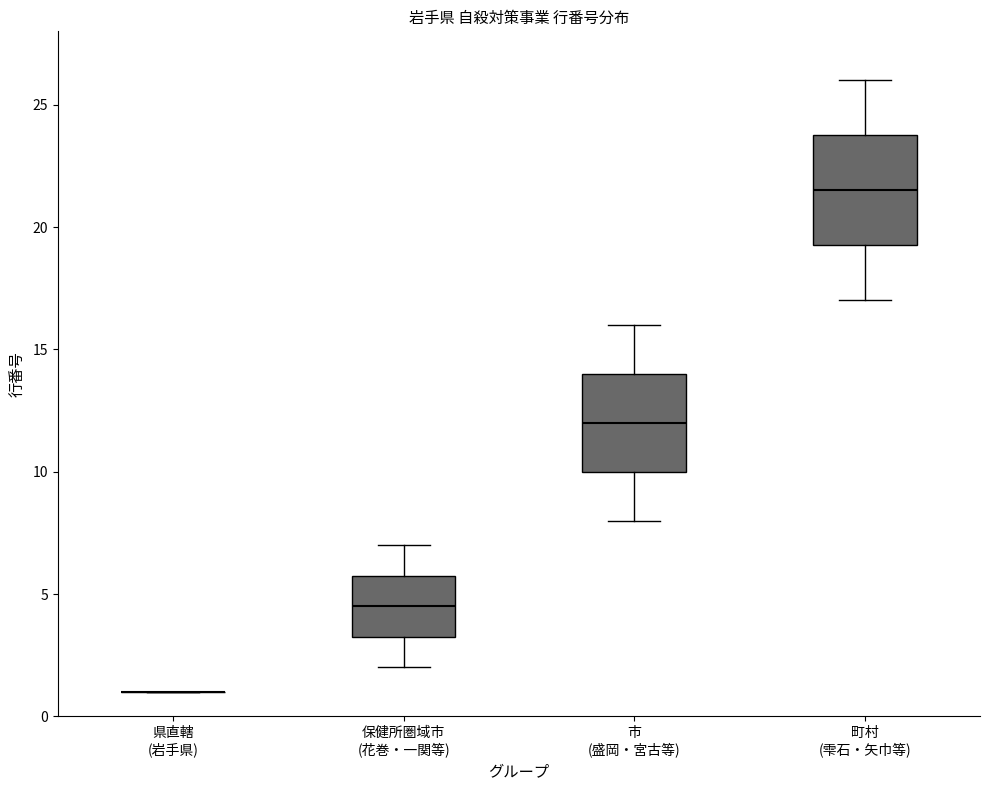

Which box is the tallest, from its lower edge to its upper edge?

町村 (雫石・矢巾等)